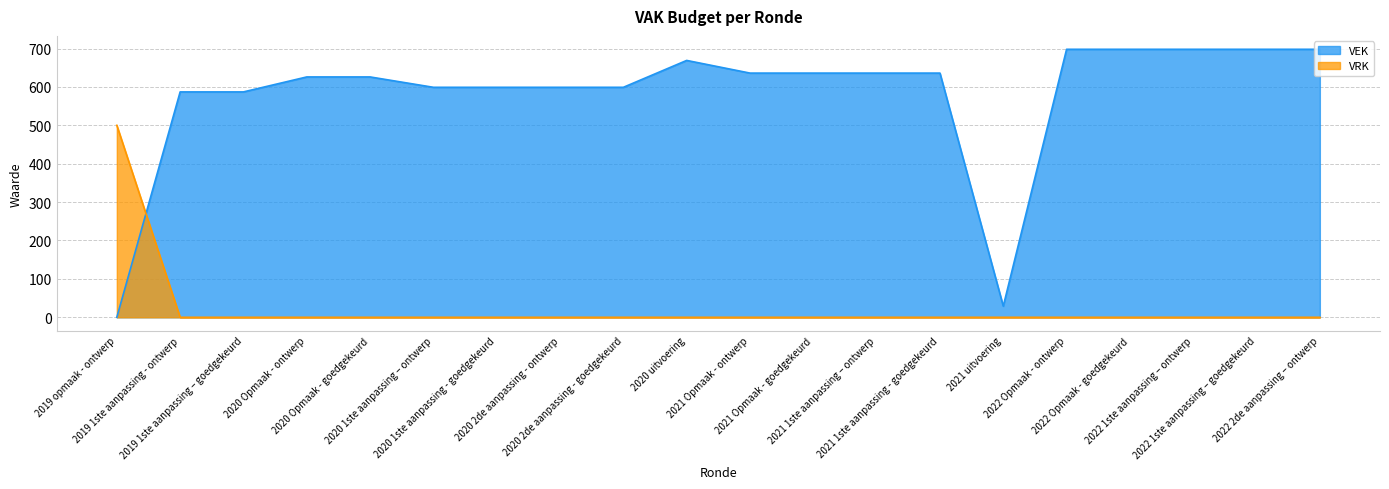

Where is the first local minimum for VEK?

2021 uitvoering